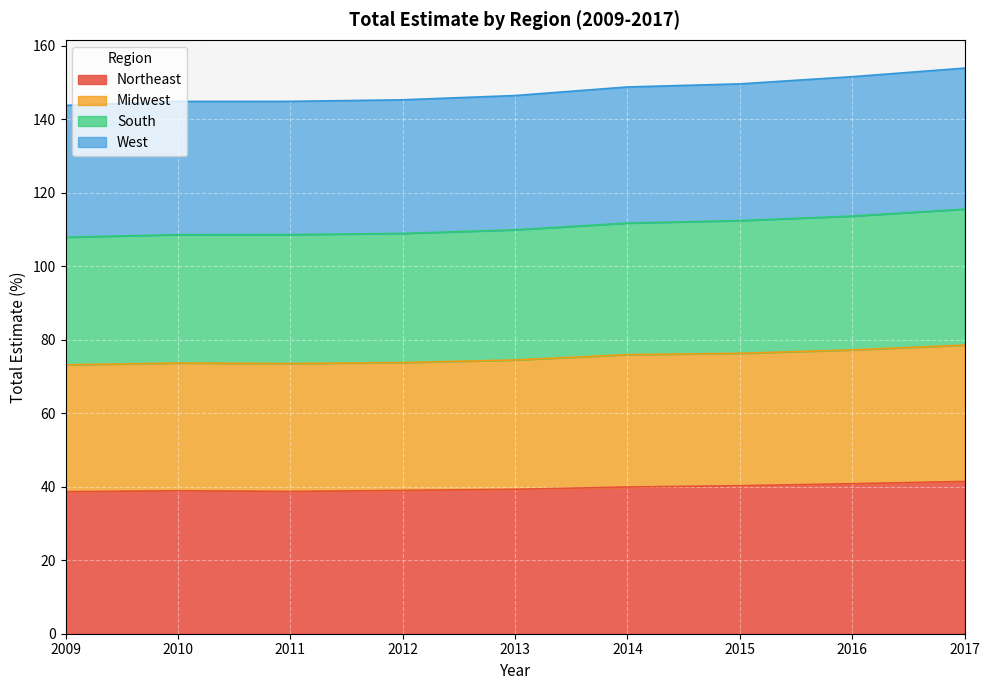

What value does the Northeast series have at 2016?

40.8